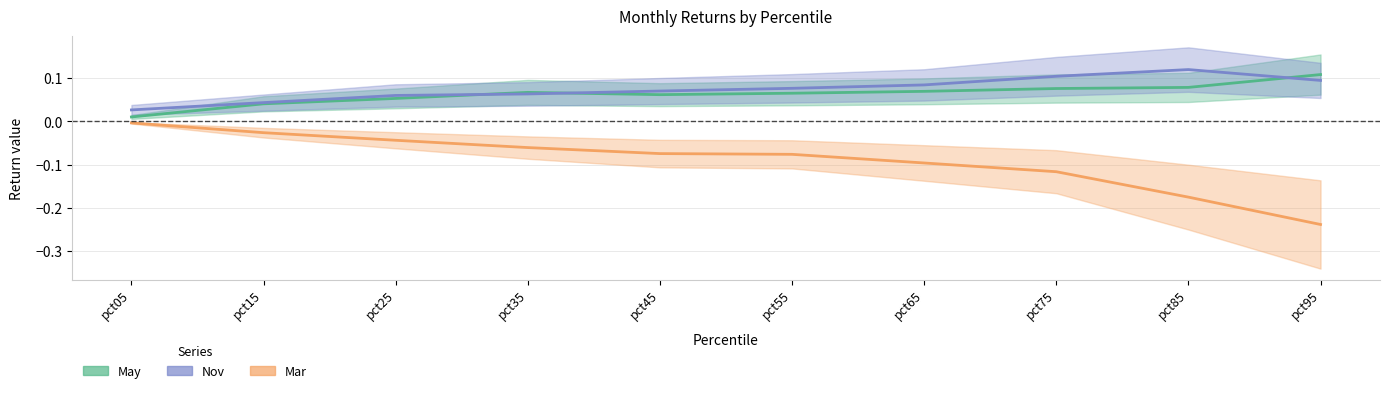

True or false: Mar and Nov cross at least once.

False